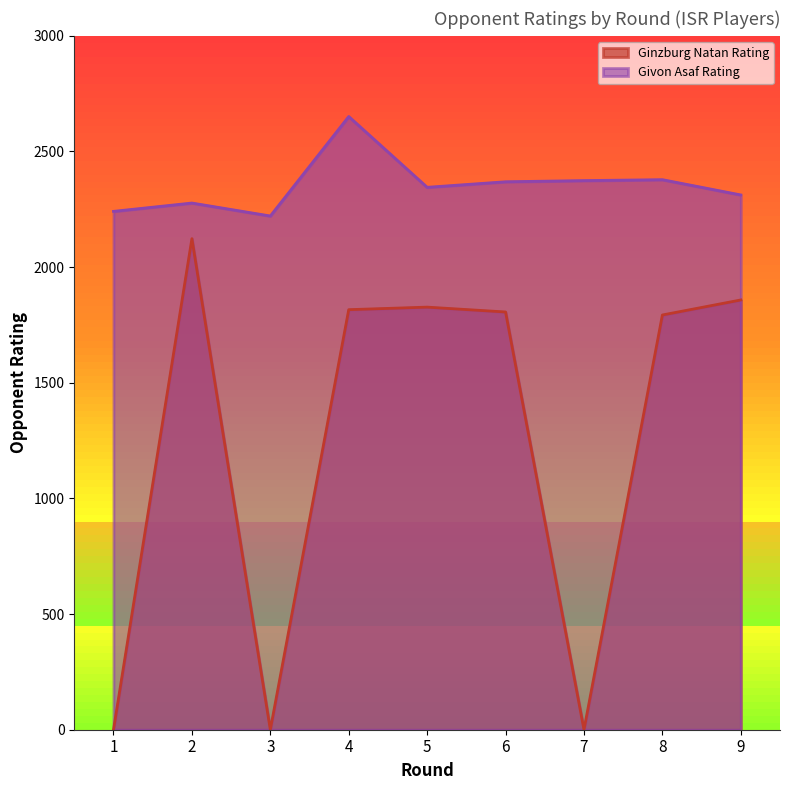

Is the value of Givon Asaf Rating at 1 greater than the value of Ginzburg Natan Rating at 4?

Yes